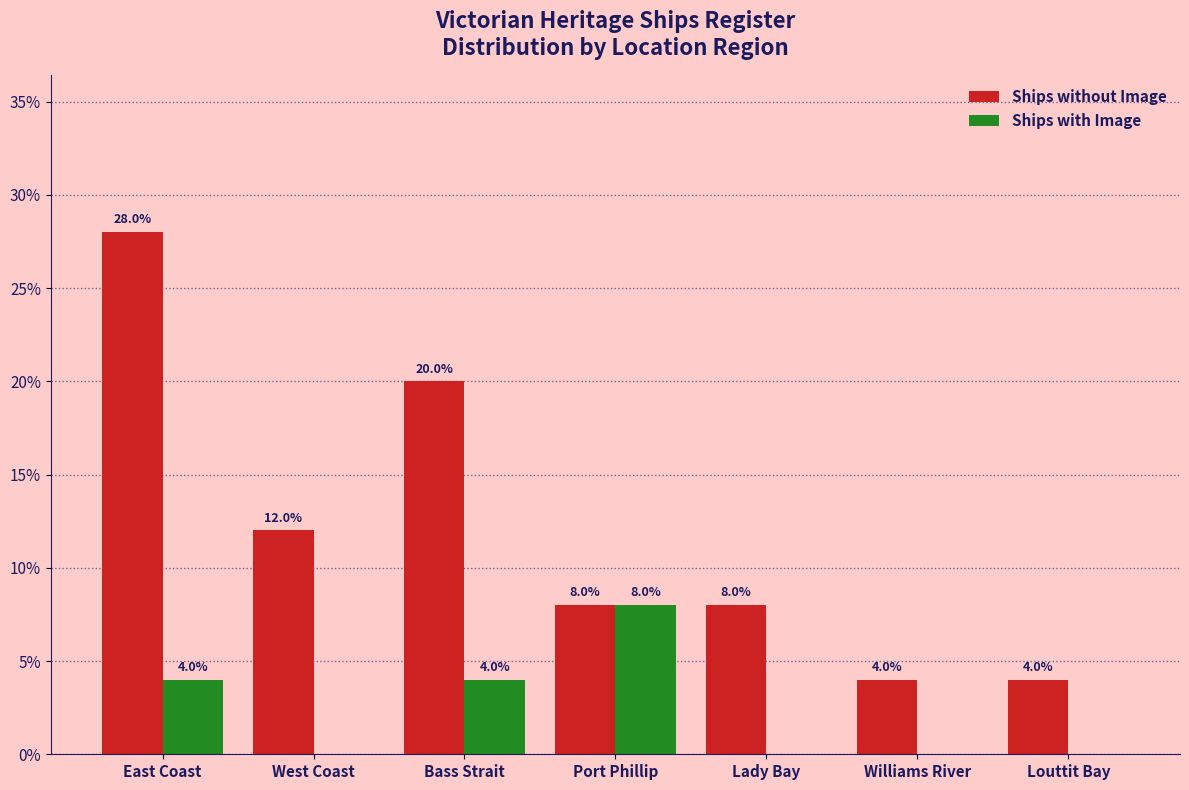

Reading left to right, transcribe all the data shown in this chart.

Ships without Image: East Coast=28	West Coast=12	Bass Strait=20	Port Phillip=8	Lady Bay=8	Williams River=4	Louttit Bay=4
Ships with Image: East Coast=4	West Coast=0	Bass Strait=4	Port Phillip=8	Lady Bay=0	Williams River=0	Louttit Bay=0